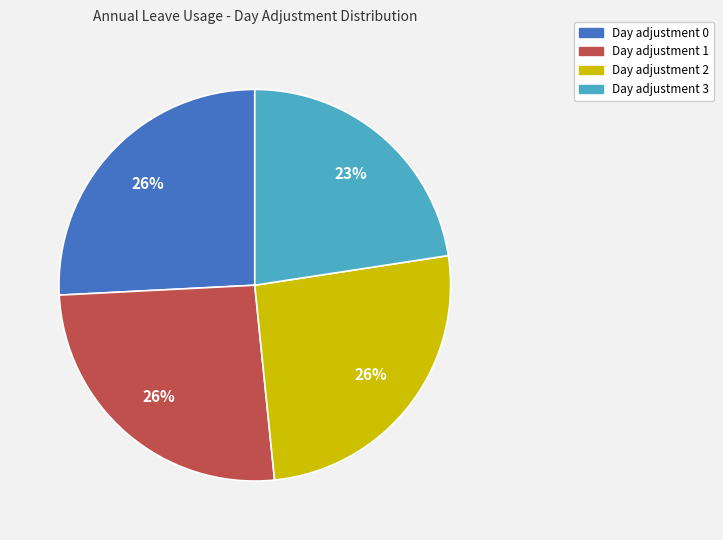

To the nearest percent, what is the difference between the largest and smallest slice percentages?

3%